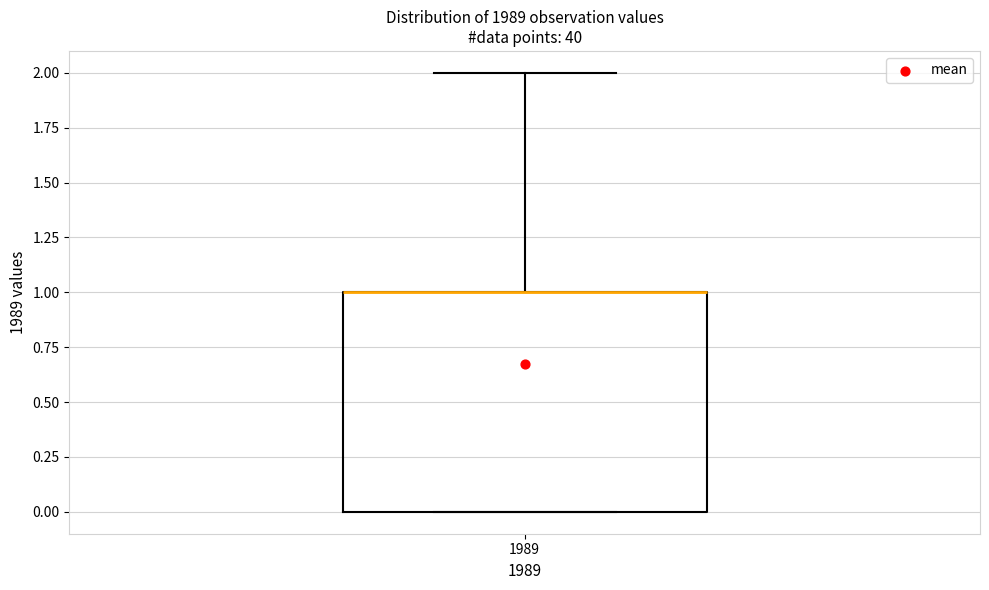

Where is the upper edge of the box at x = 1989 on the y-axis? The values are not printed on the chart, so give them approximately, as read against the axis.

1